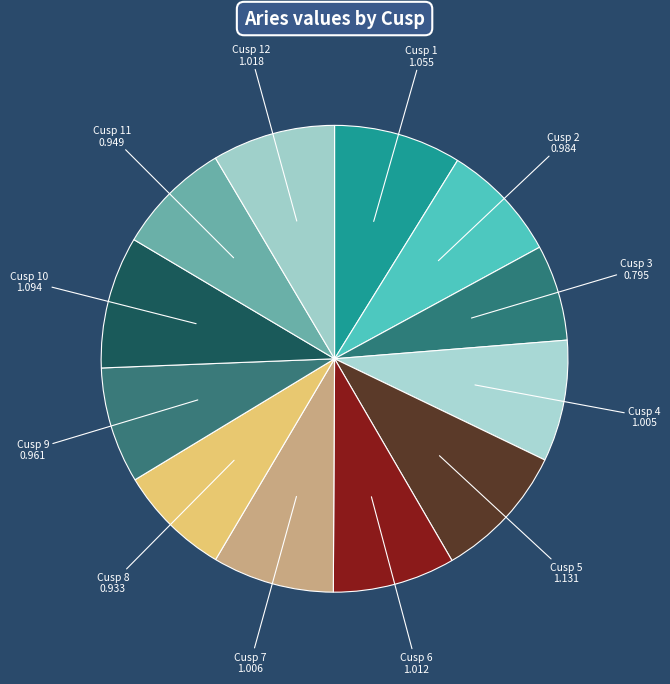

Is the sum of Cusp 4 and Cusp 2 greater than half?

No